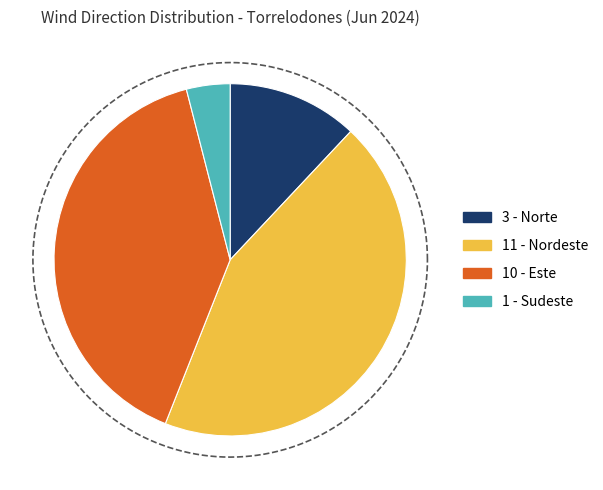

True or false: Sudeste accounts for 4% of the total.

True